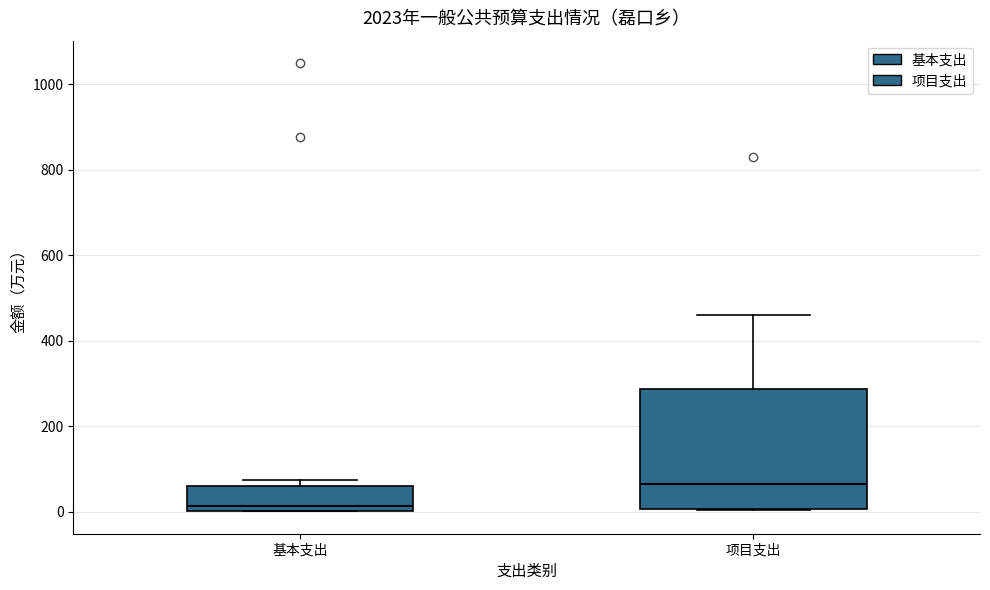

Where does the median line of the box for 基本支出 sit on the y-axis? The values are not printed on the chart, so give them approximately, as read against the axis.

20